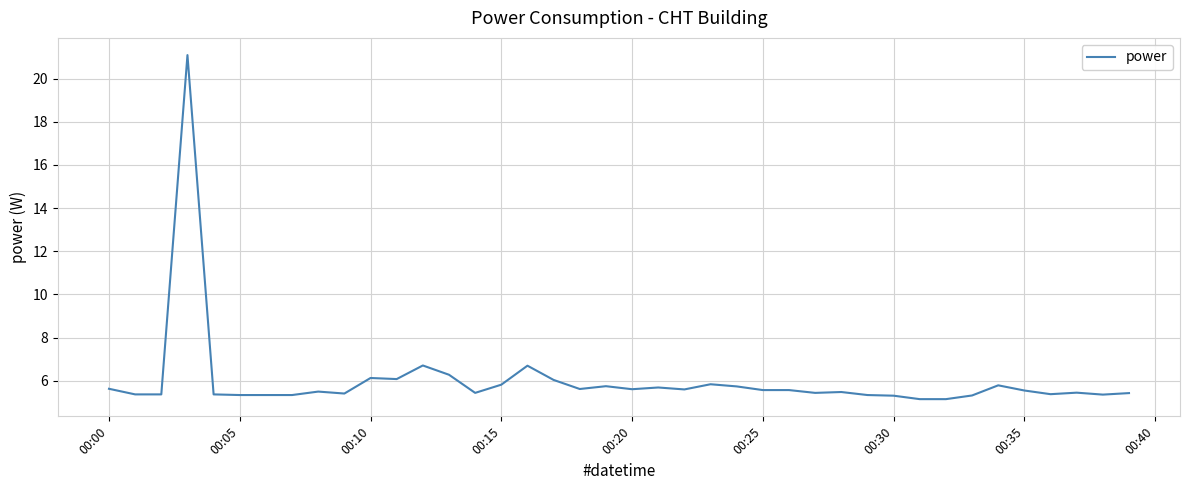

What is the difference between the maximum and minimum values?

15.9